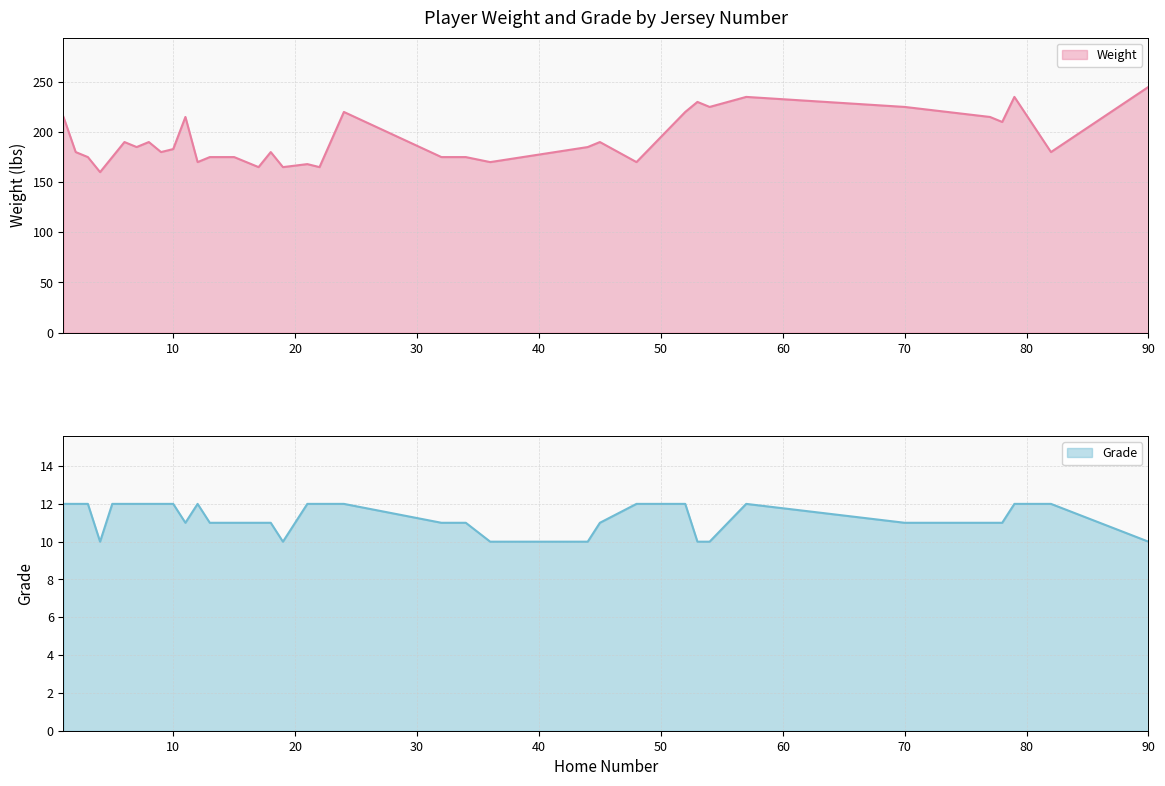

Is the value of Weight at 5 greater than the value of Grade at 53?

Yes